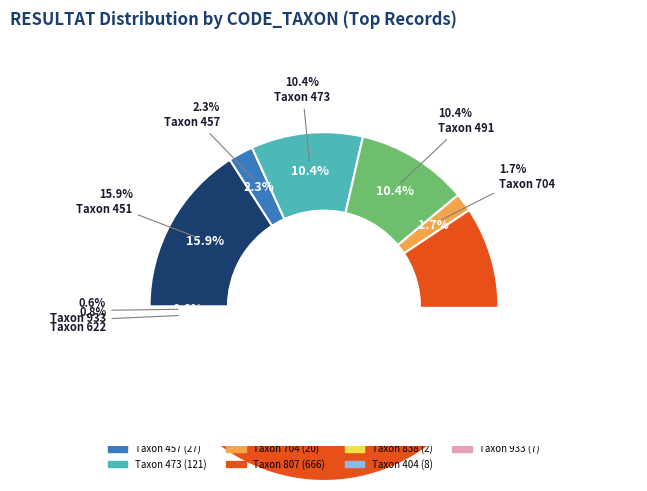

Which slice is the largest?

807